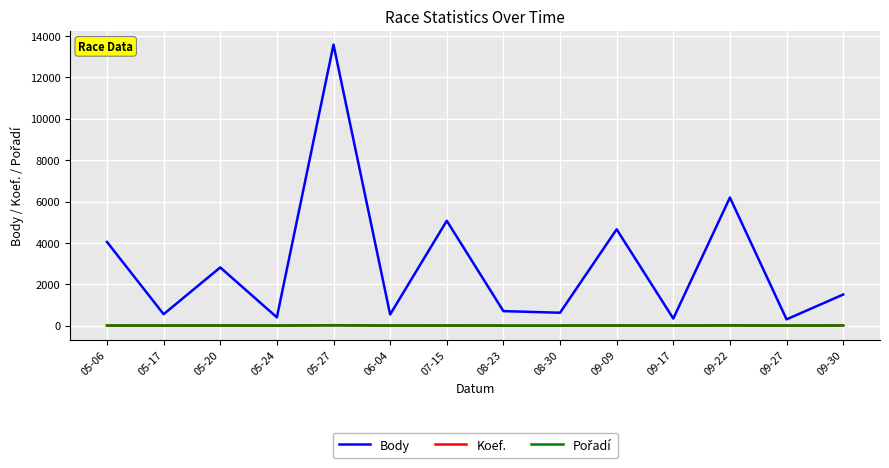

What is the difference between the maximum and minimum values in the Body series?

13276